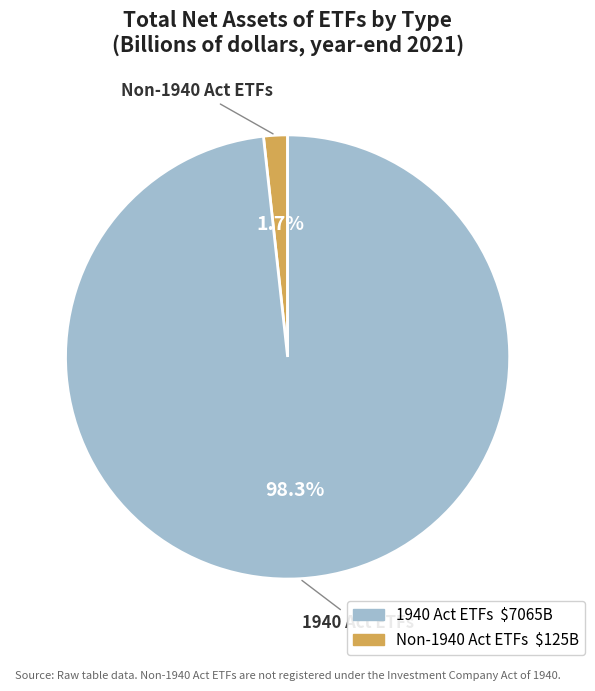

Is there any slice that represents more than half of the pie?

Yes